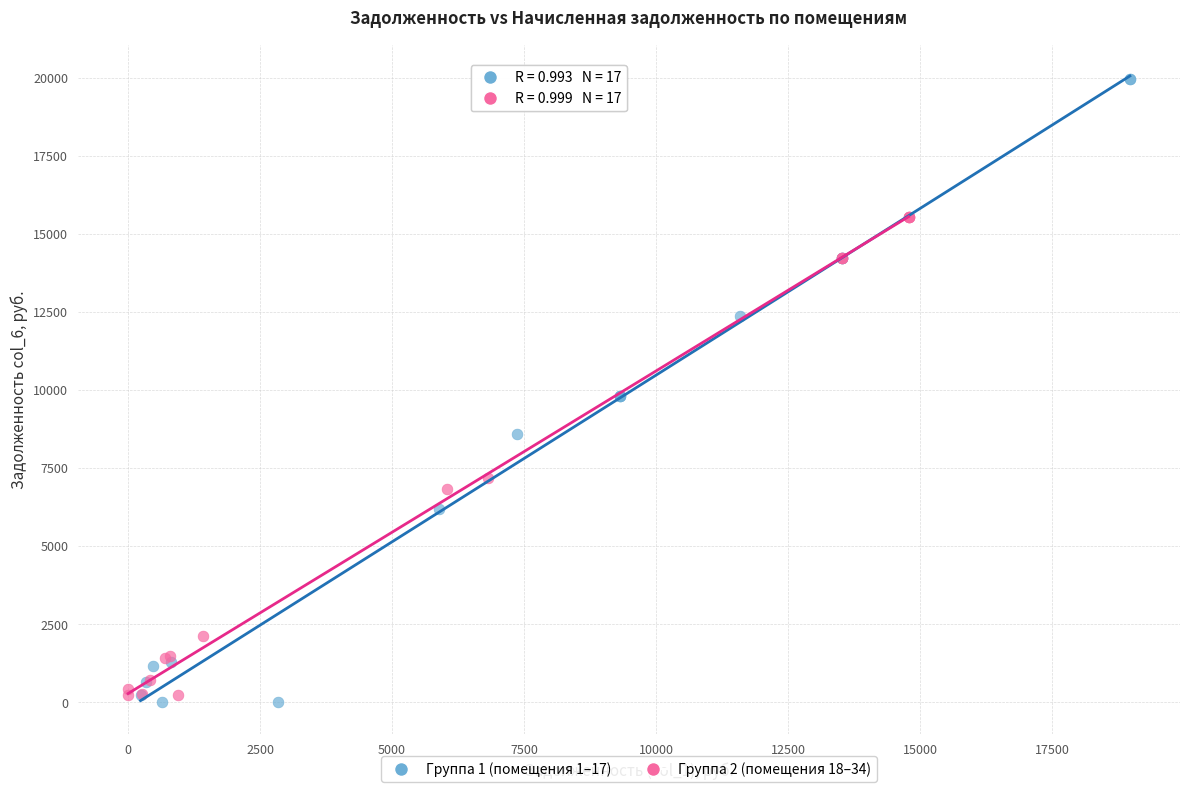

What are all the series names shown in the legend?

Группа 1 (помещения 1–17), Группа 2 (помещения 18–34)